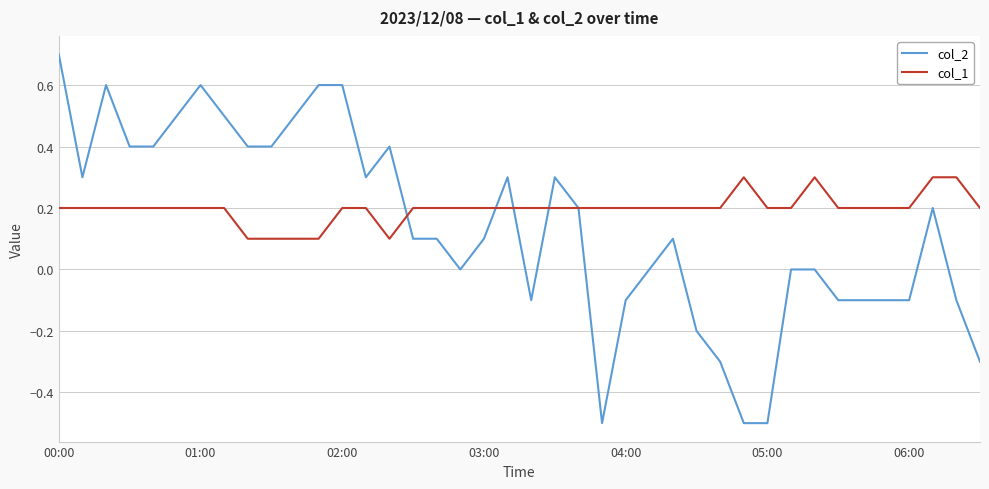

What is the minimum value shown in the chart?

-0.5